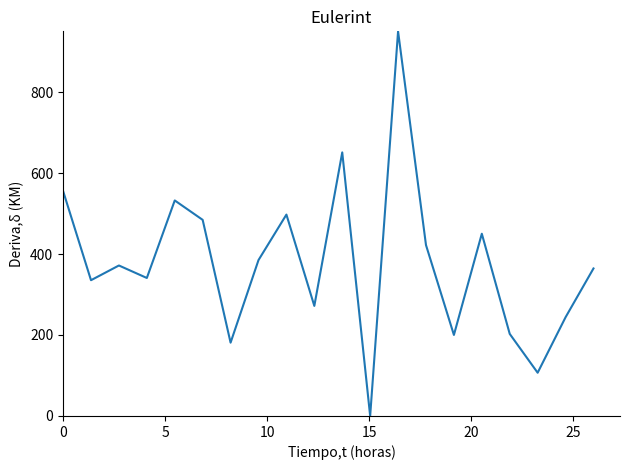

What is the difference between the maximum and minimum values?

950.0